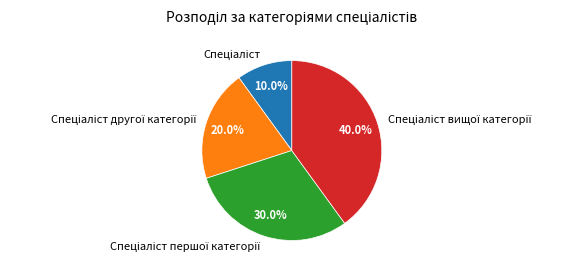

Is there a majority slice in this chart?

No